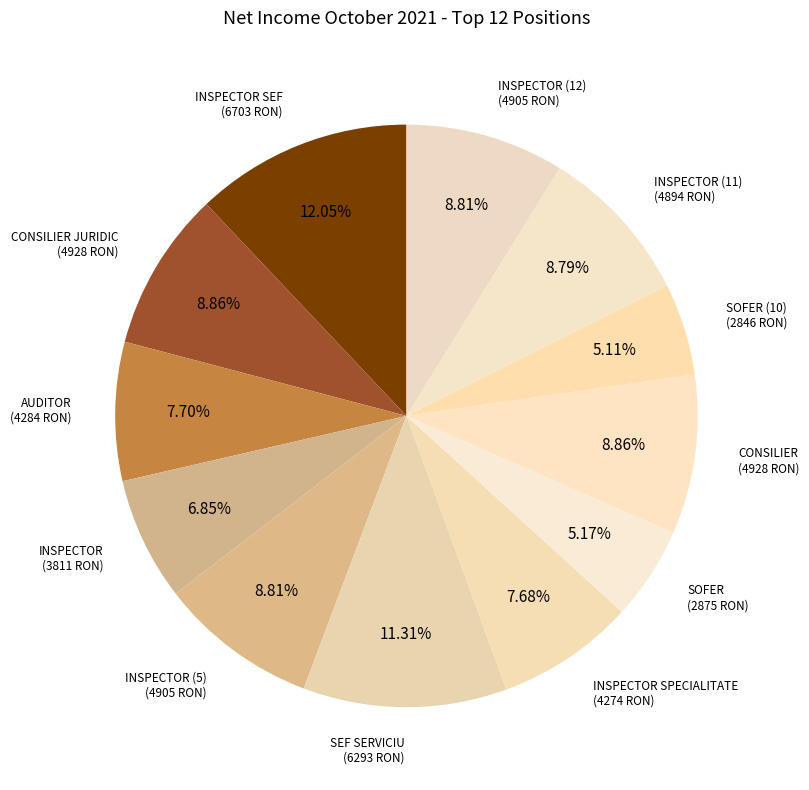

To the nearest percent, what is the average slice percentage?

8%